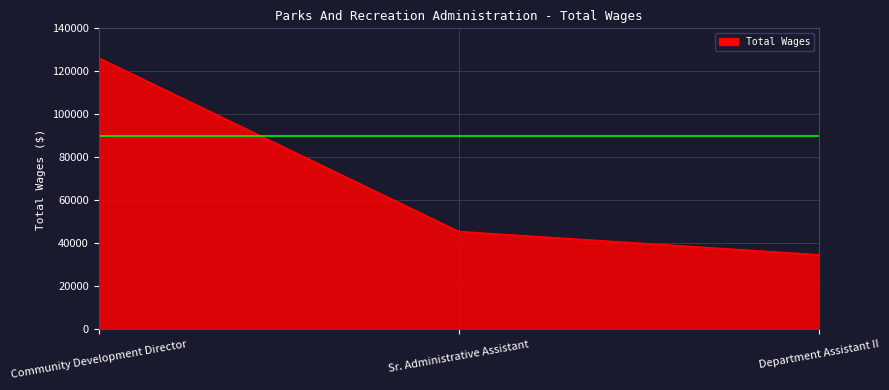

What is the difference between the values at Community Development Director and Sr. Administrative Assistant?

80751